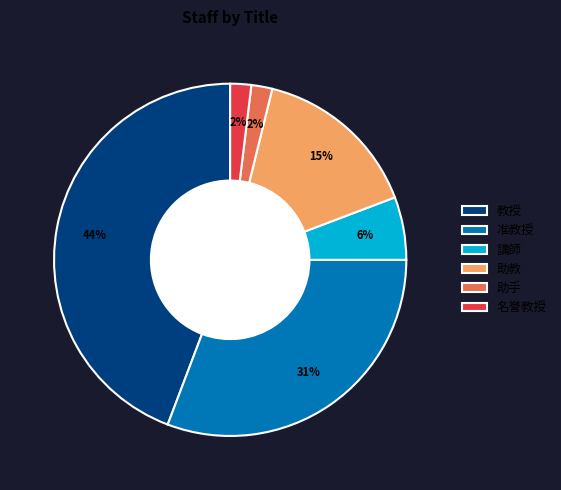

The 助教 slice represents 23% of the pie. True or false?

False